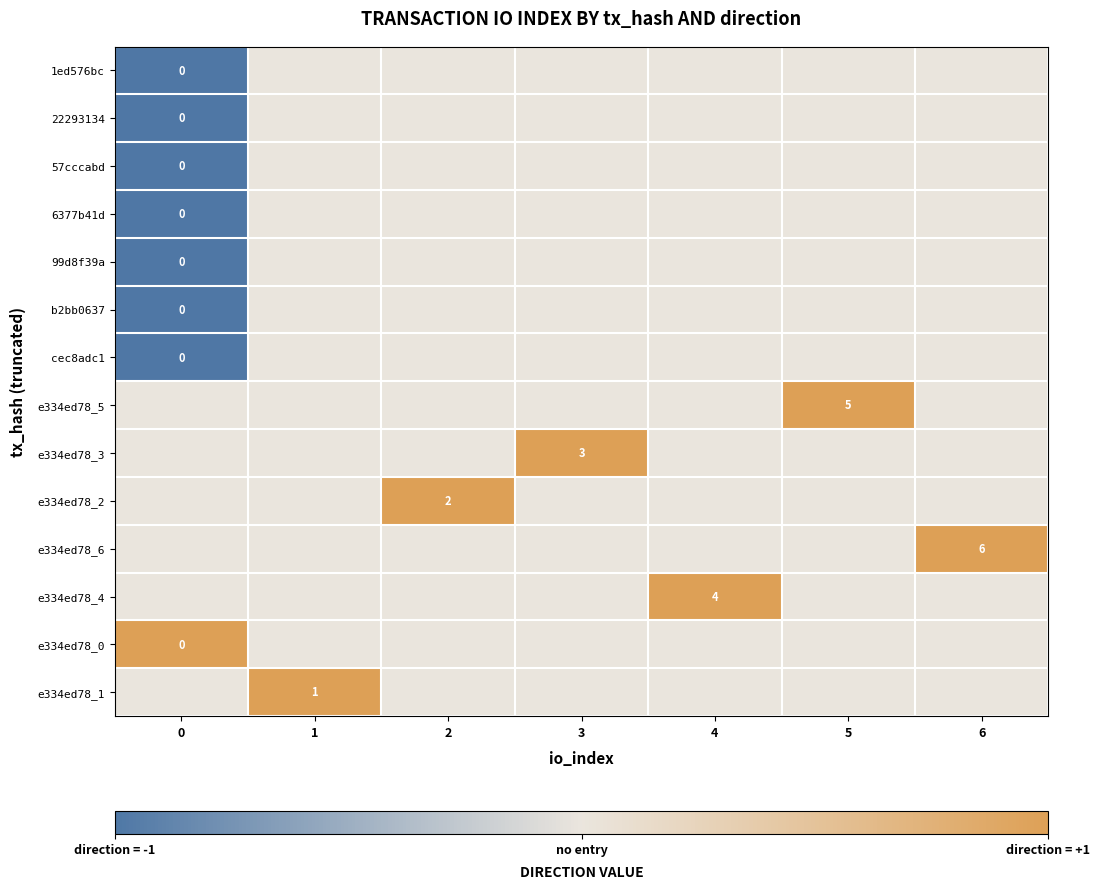

List the labels in order of 57cccabd value, largest first.

1, 2, 3, 4, 5, 6, 0